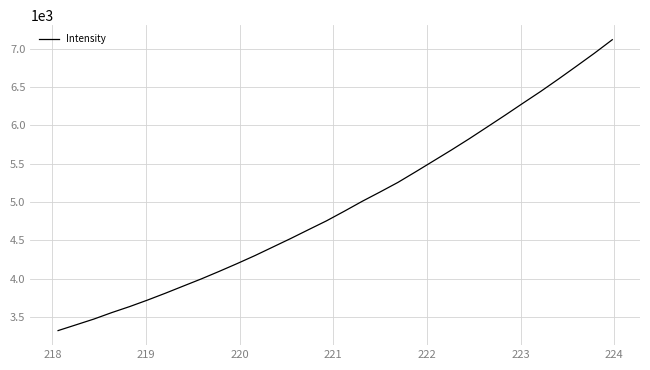

What is the minimum value shown in the chart?

3322.0